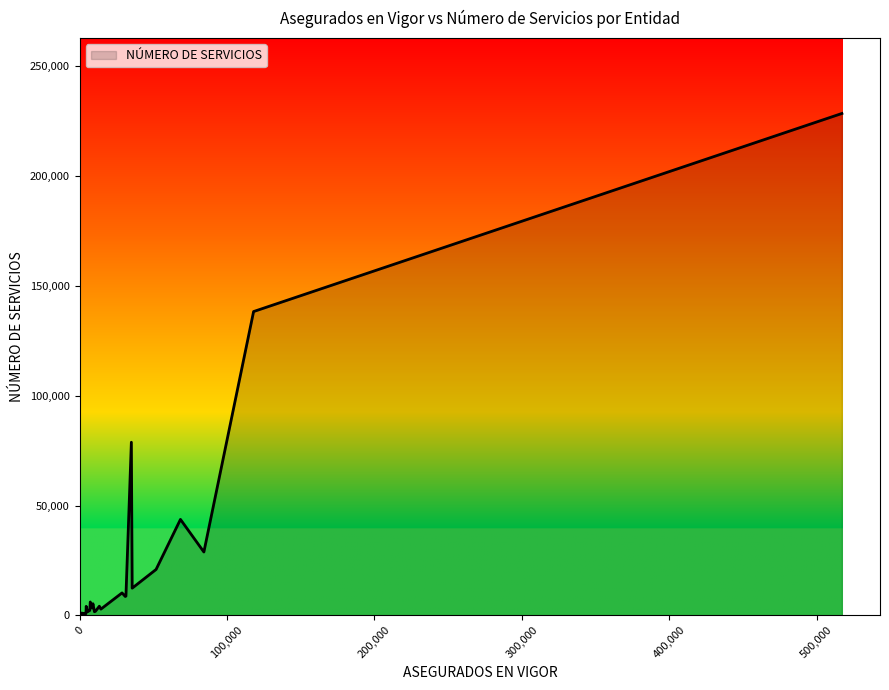

What is the greatest value displayed?

228506